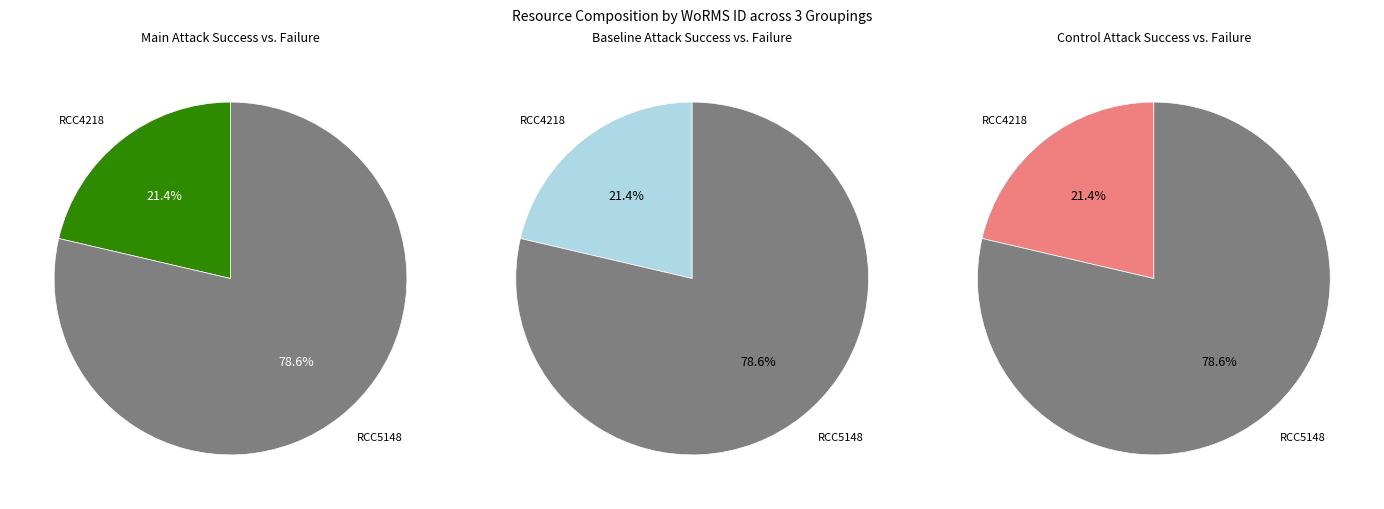

To the nearest percent, what percentage of the pie is RCC4218?

21%